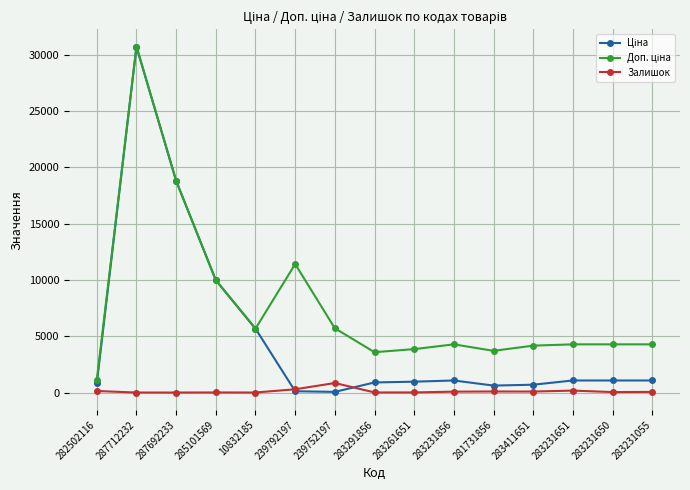

What is the maximum value shown in the chart?

30717.1